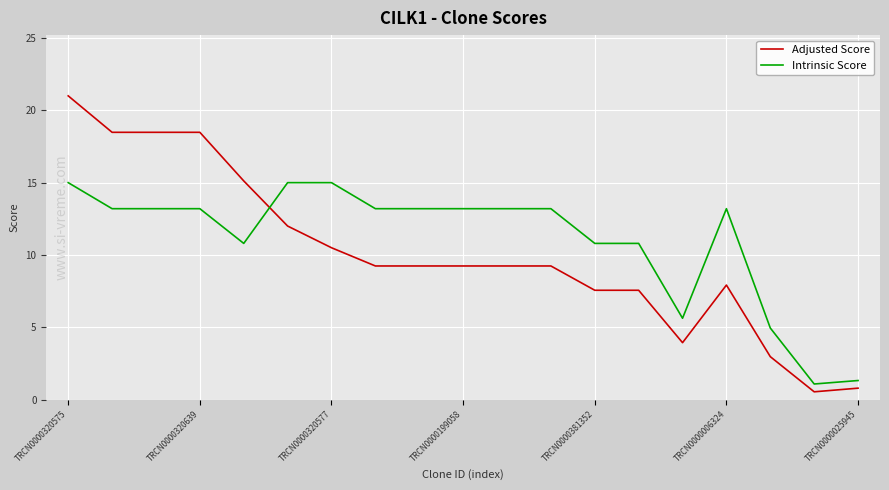

Rank the series by their maximum value, from highest to lowest.

Adjusted Score, Intrinsic Score